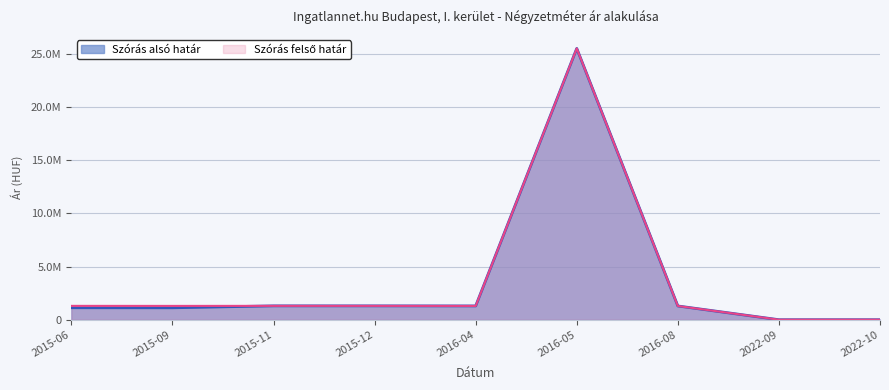

How many values in the Szórás felső határ series are below 1297580?

4